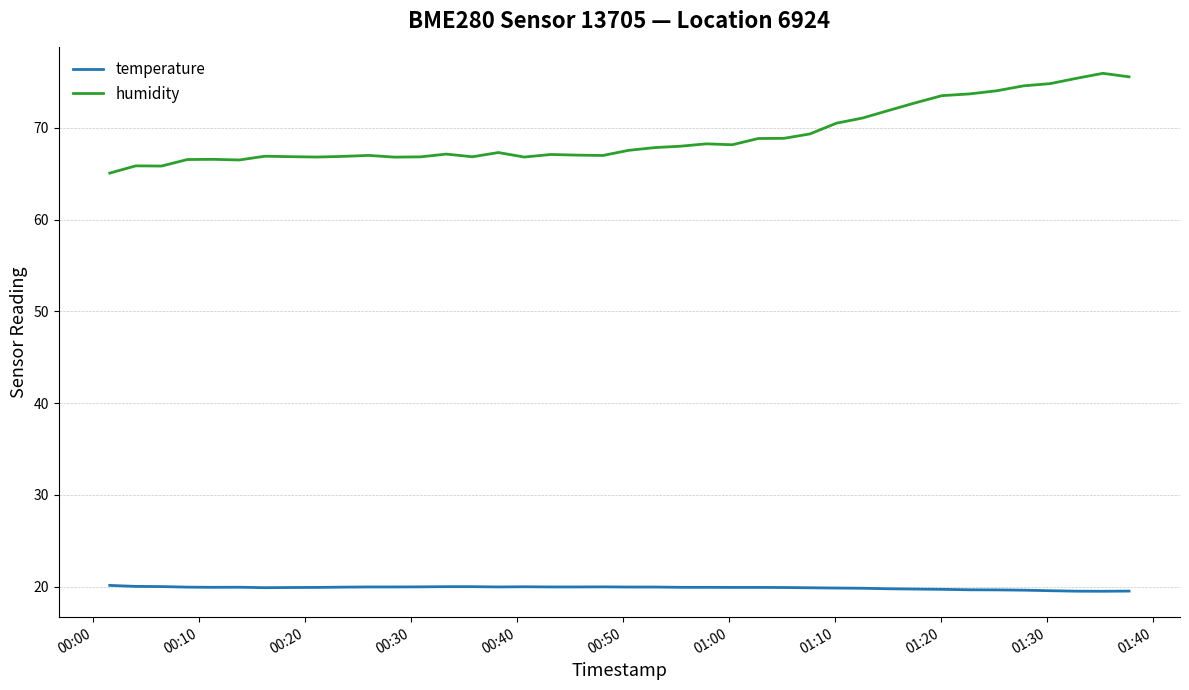

True or false: humidity and temperature intersect in this chart.

False